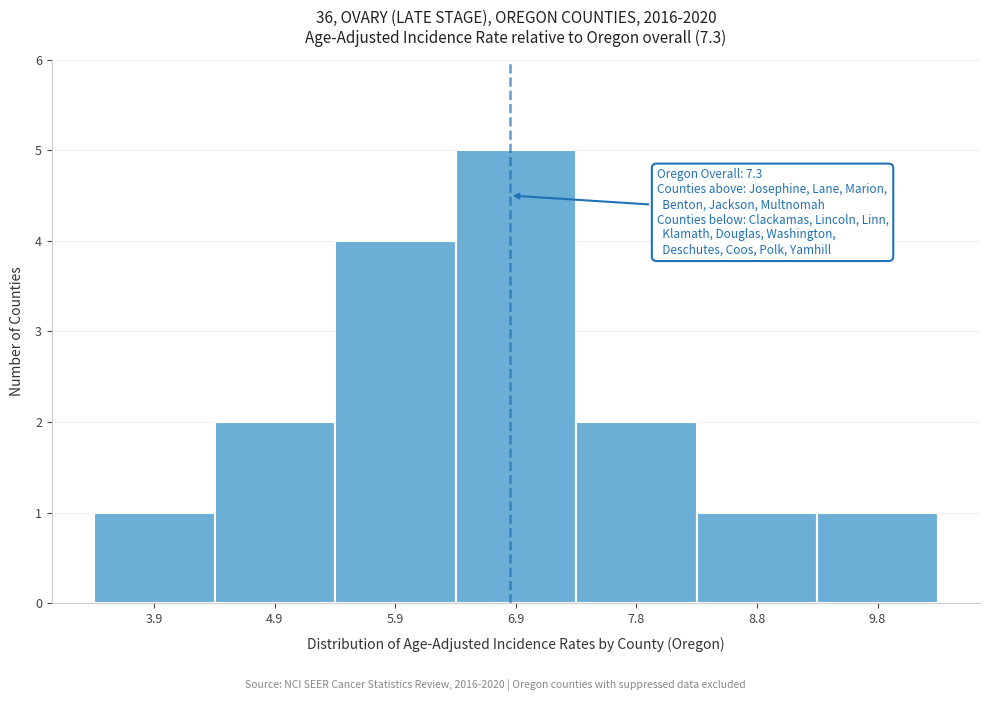

Reading left to right, what are all the values shown in this chart?

3.9=1	4.9=2	5.9=4	6.9=5	7.8=2	8.8=1	9.8=1